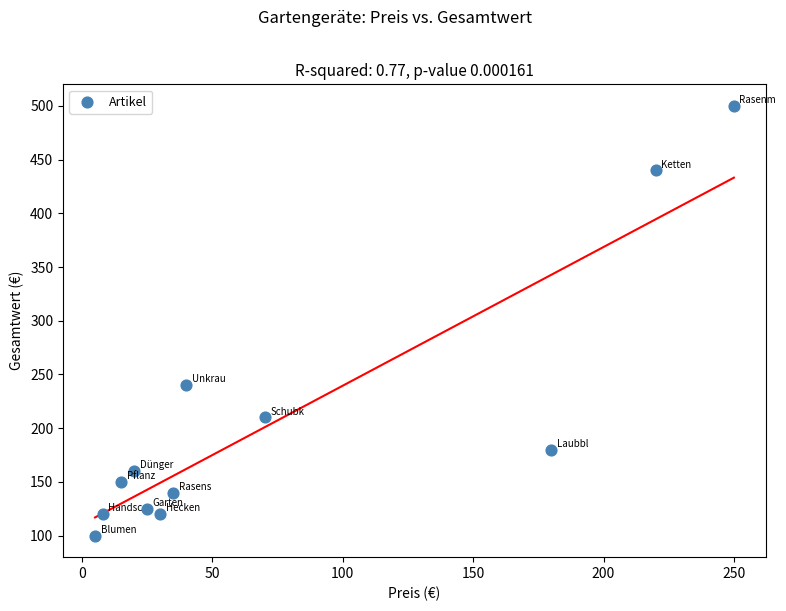

What is the average X value?

75